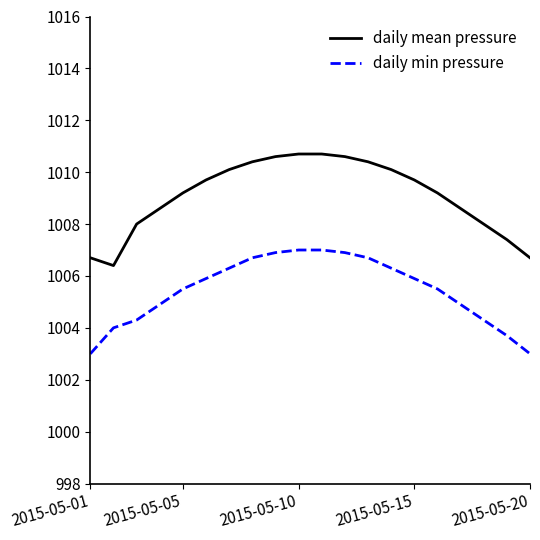

Rank the series by their maximum value, from lowest to highest.

daily min pressure, daily mean pressure